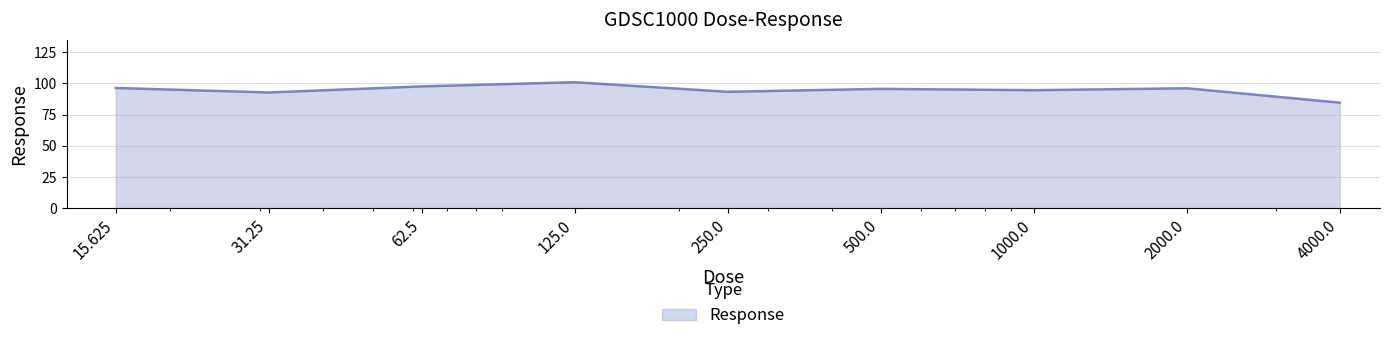

What is the difference between the maximum and minimum values?

16.4